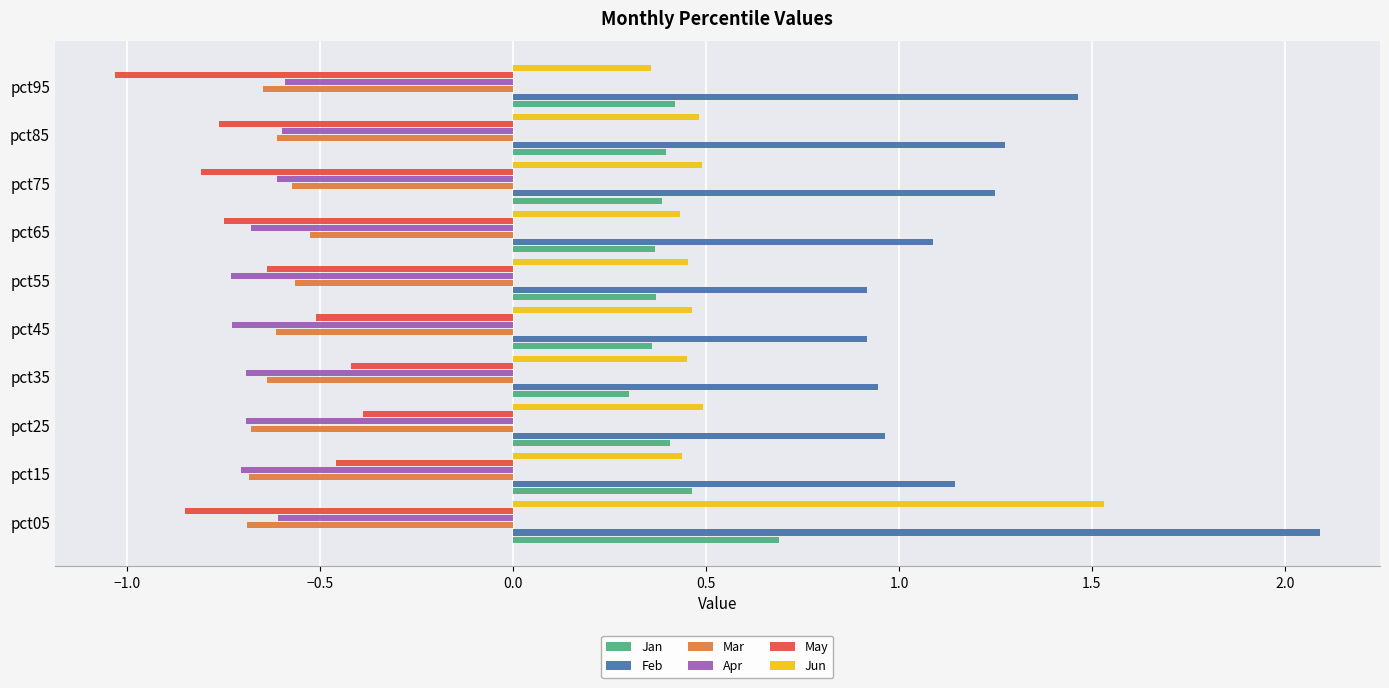

The Jan series shows 0.4 at pct95. True or false?

True